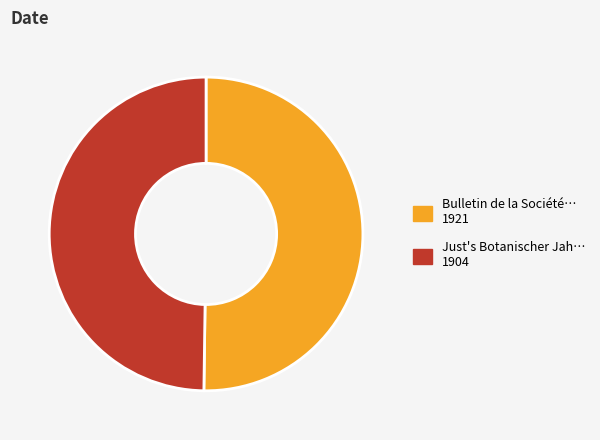

Which slice is the largest?

Bulletin de la Société royale de botanique (1921)